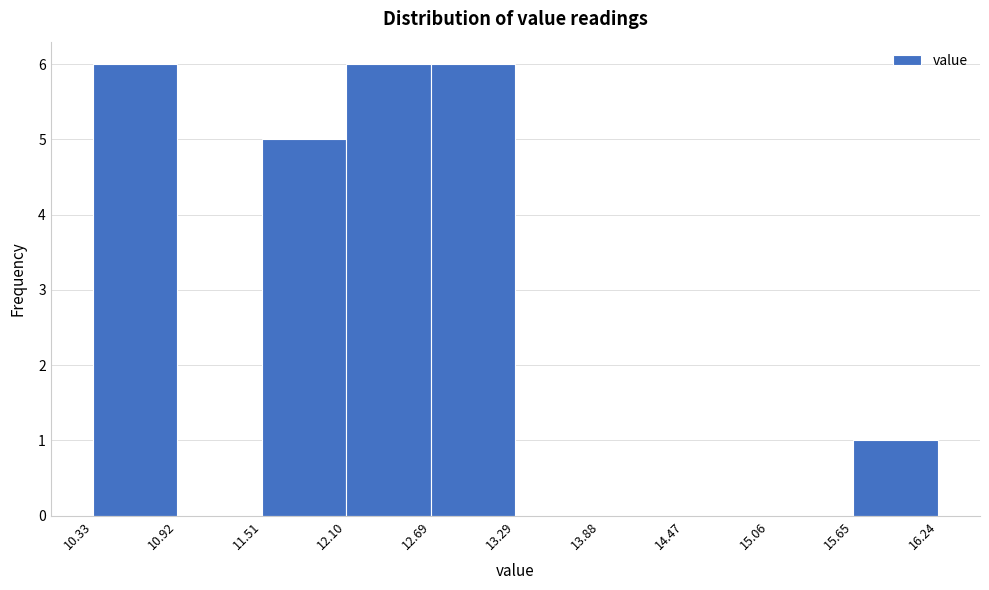

What is the height of the bar covering 12.10 to 12.69 on the x-axis? The values are not printed on the chart, so give them approximately, as read against the axis.

6